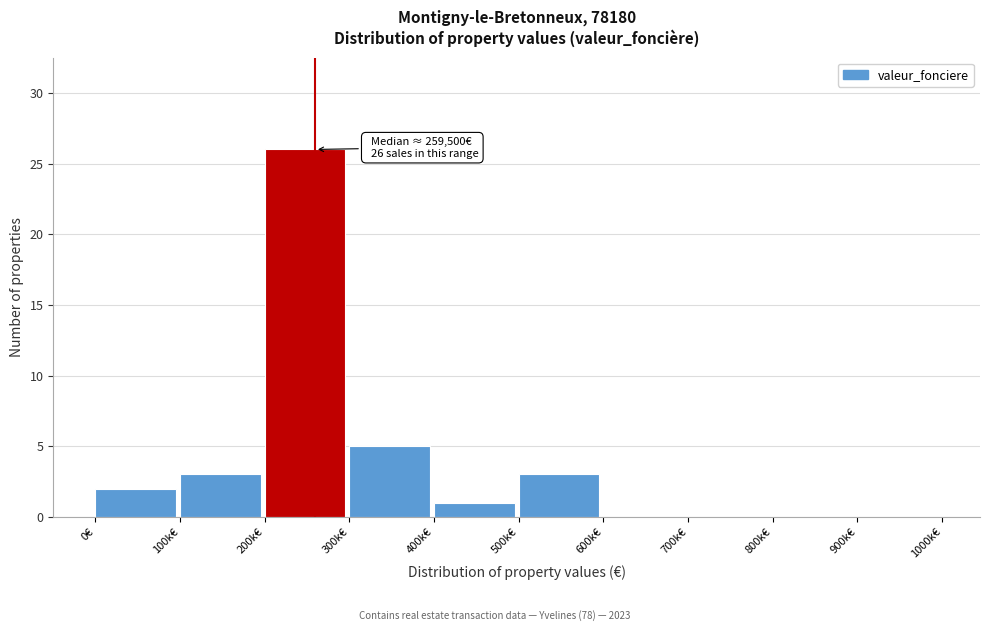

Reading left to right, what are all the values shown in this chart?

0€=2	100k€=3	200k€=26	300k€=5	400k€=1	500k€=3	600k€=0	700k€=0	800k€=0	900k€=0